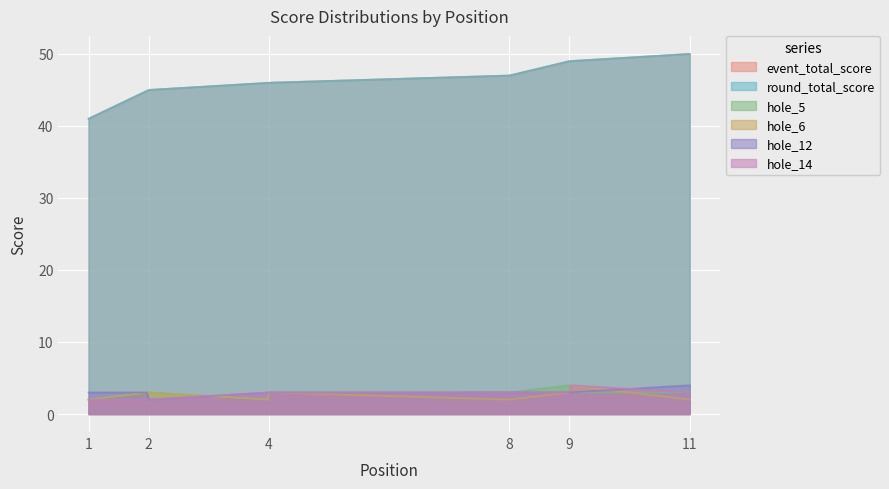

What is the greatest value displayed?

50